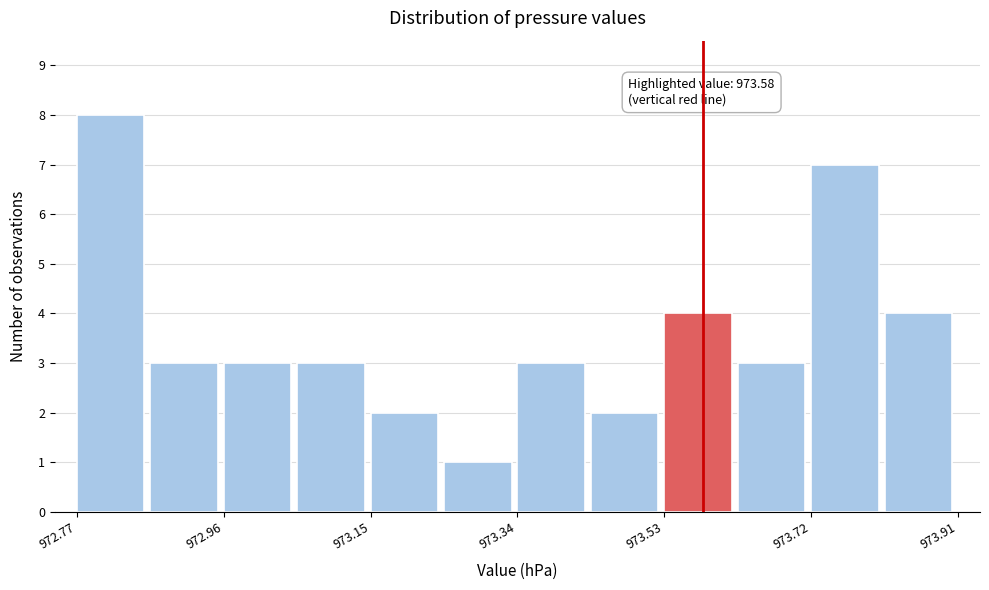

Over which range of the x-axis is the bar tallest?

972.770 to 972.865